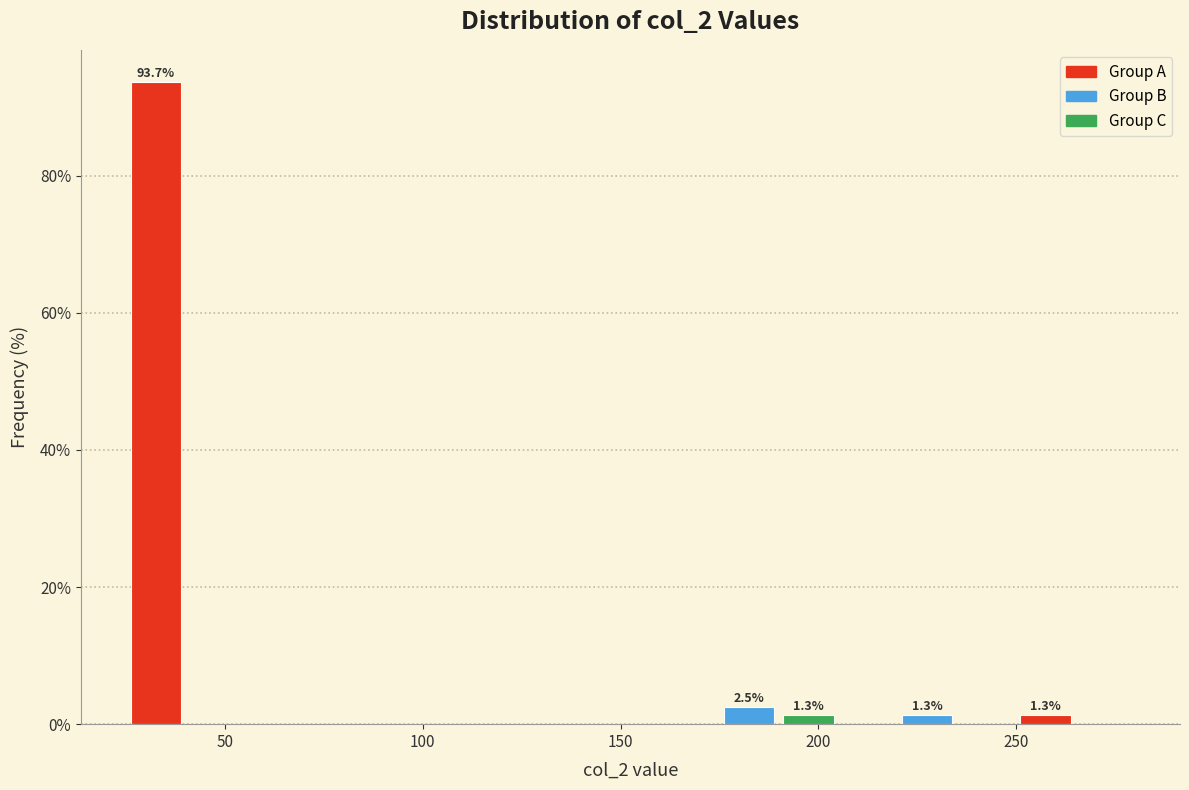

Around what value on the x-axis is the tallest bar? Give the approximate position of its centre, as read against the axis.

35